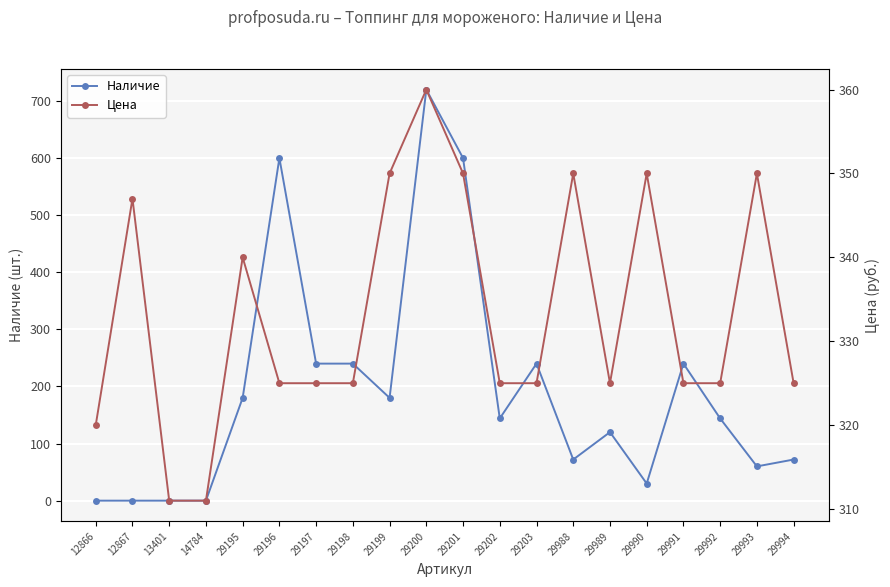

Reading left to right, list all the values displayed in this chart.

Наличие: 12866=0	12867=0	13401=0	14784=0	29195=180	29196=600	29197=240	29198=240	29199=180	29200=720	29201=600	29202=144	29203=240	29988=72	29989=120	29990=30	29991=240	29992=144	29993=60	29994=72
Цена: 12866=320	12867=347	13401=311	14784=311	29195=340	29196=325	29197=325	29198=325	29199=350	29200=360	29201=350	29202=325	29203=325	29988=350	29989=325	29990=350	29991=325	29992=325	29993=350	29994=325